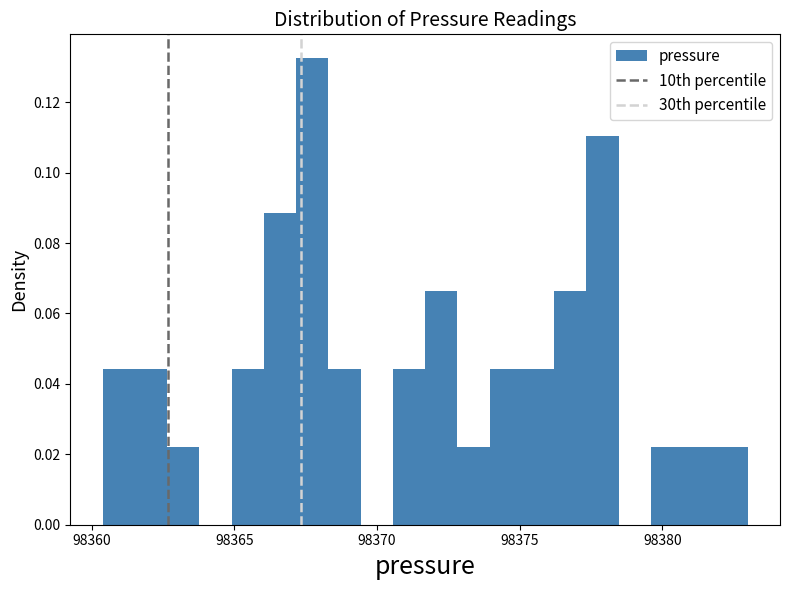

Read against the x-axis, roughly where is the centre of the tallest bar?

98367.5